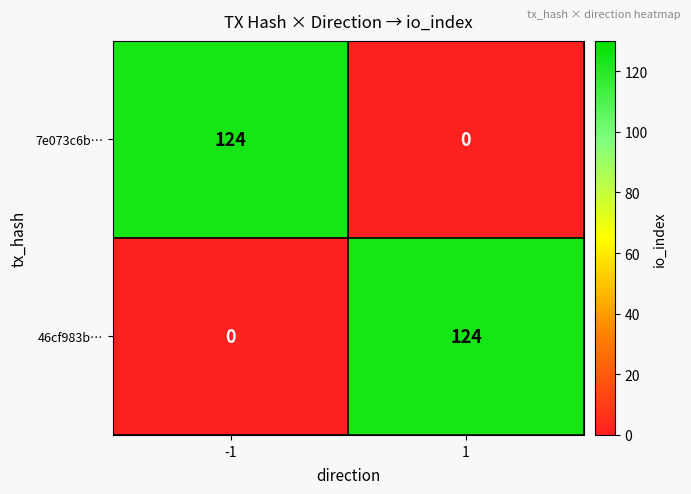

Reading left to right, what are all the values shown in this chart?

7e073c6b…: -1=124	1=0
46cf983b…: -1=0	1=124